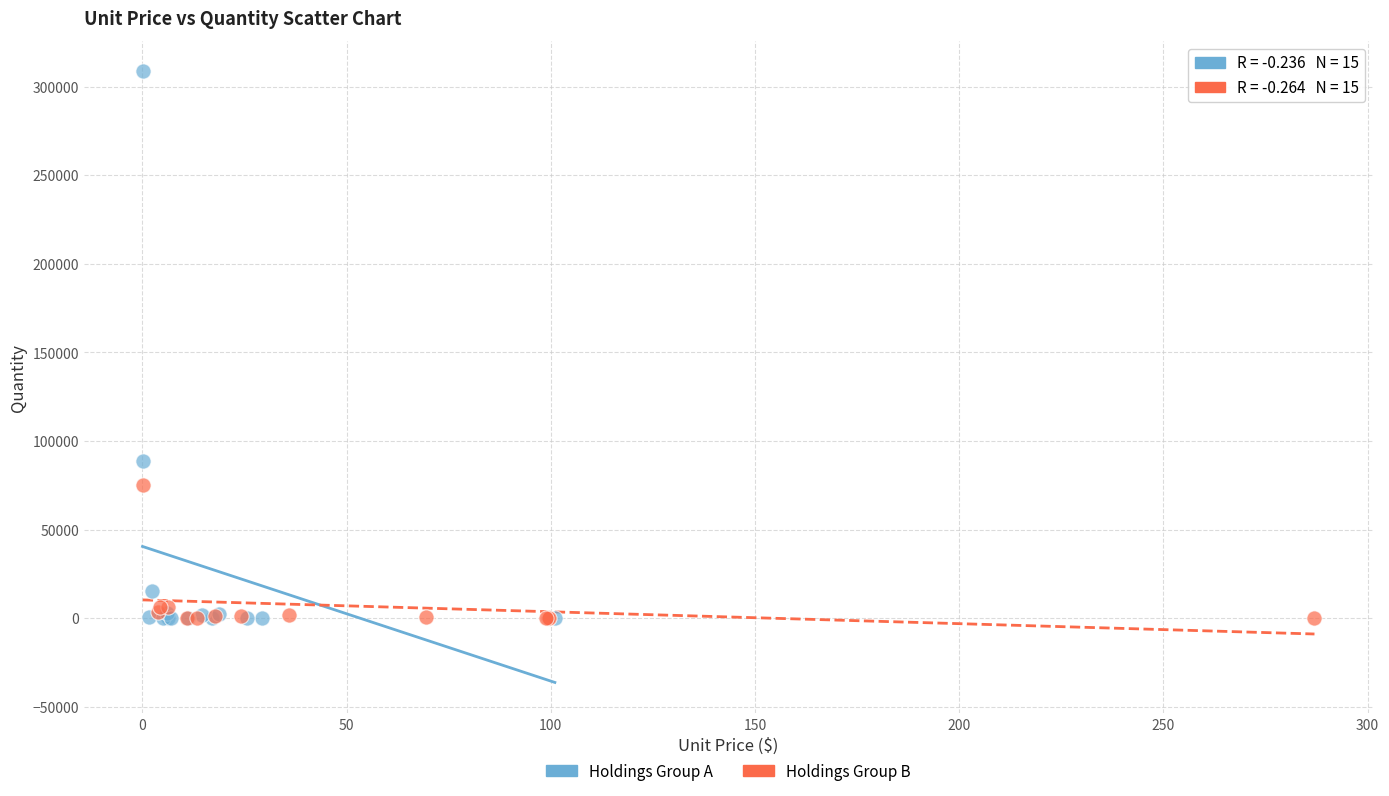

Which series has the widest spread of Y values?

Holdings Group A